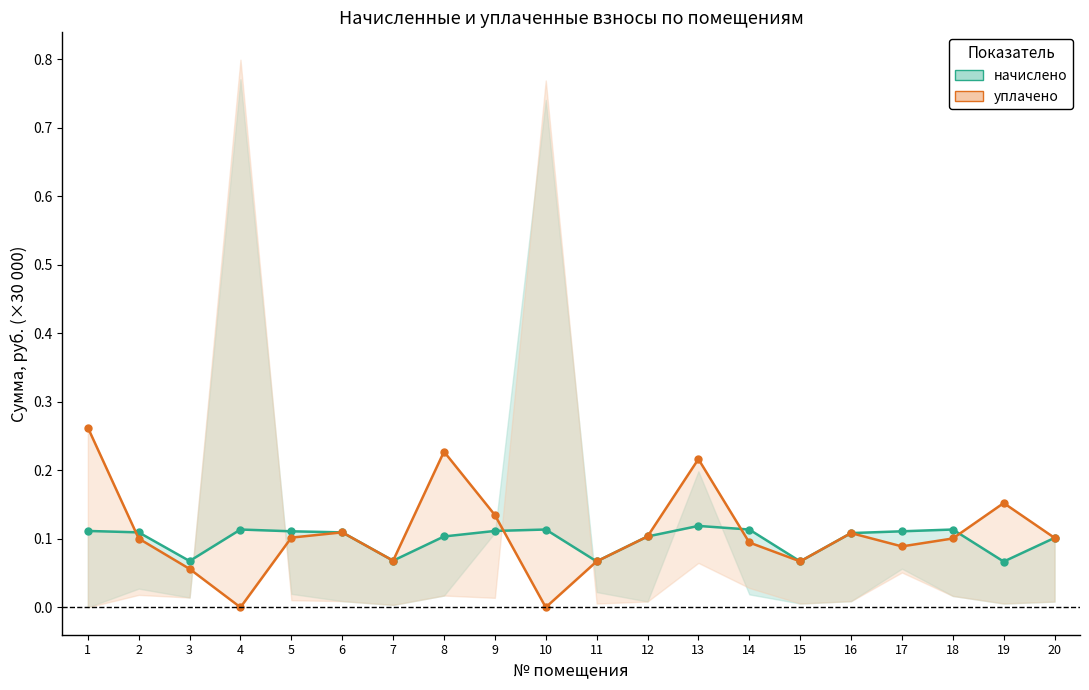

What is the difference between the maximum and minimum values in the уплачено series?

0.3